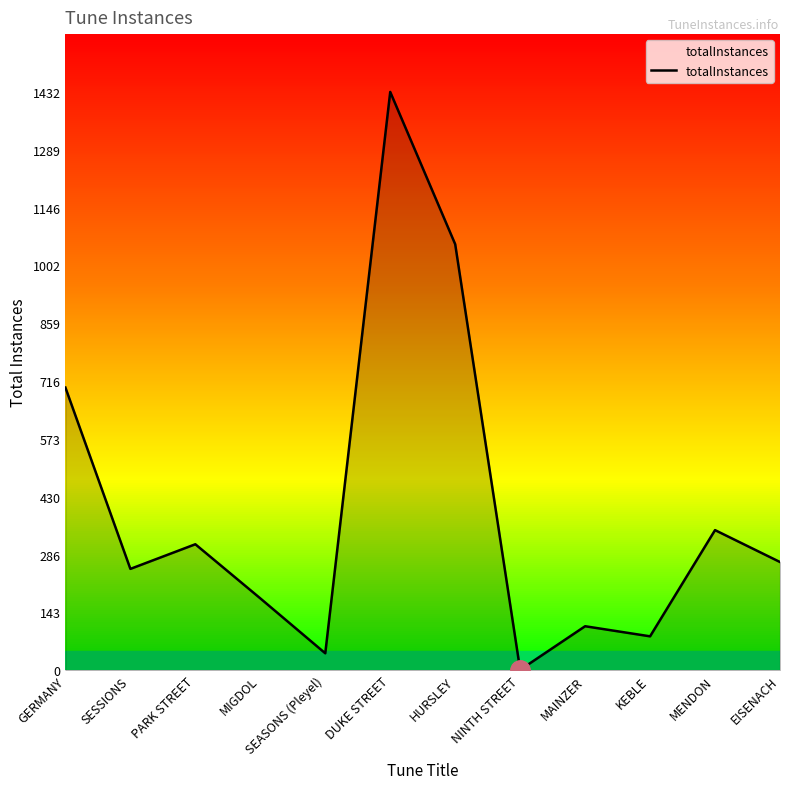

Which label corresponds to the smallest value in the chart?

NINTH STREET